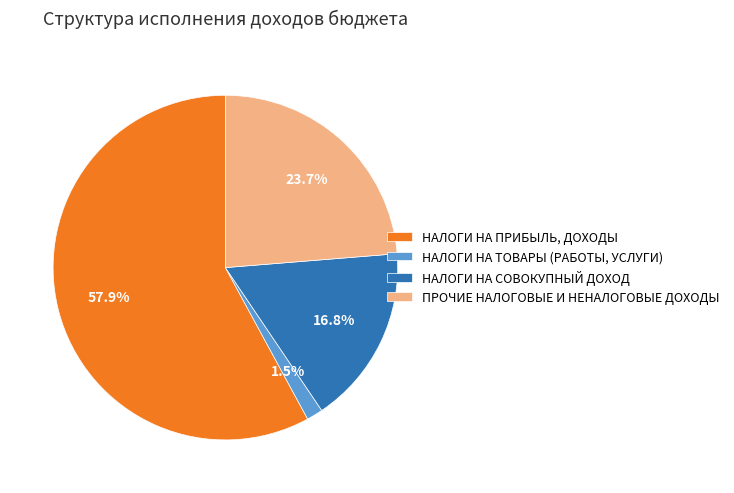

Between ПРОЧИЕ НАЛОГОВЫЕ И НЕНАЛОГОВЫЕ ДОХОДЫ and НАЛОГИ НА ПРИБЫЛЬ, ДОХОДЫ, which is larger?

НАЛОГИ НА ПРИБЫЛЬ, ДОХОДЫ